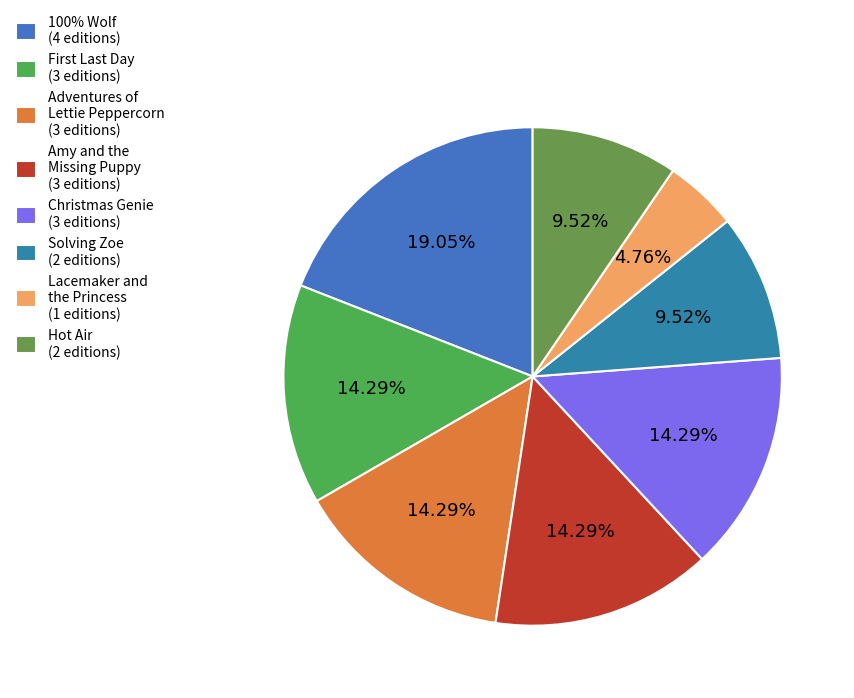

What portion of the pie excludes Adventures of Lettie Peppercorn?

85.7%